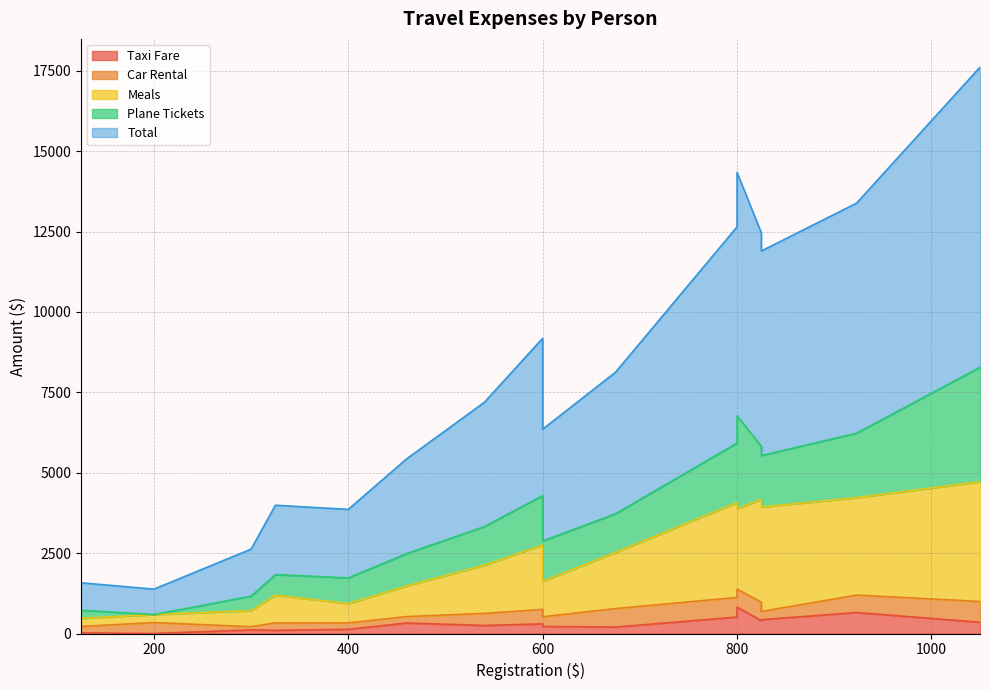

What are all the series names shown in the legend?

Taxi Fare, Car Rental, Meals, Plane Tickets, Total